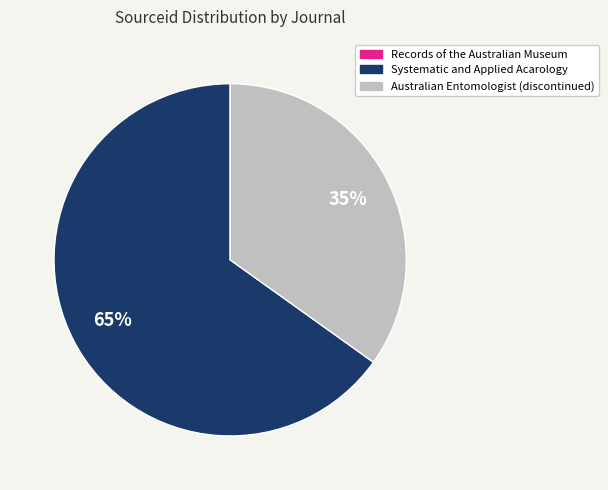

Which slice represents more than half of the pie?

Systematic and Applied Acarology